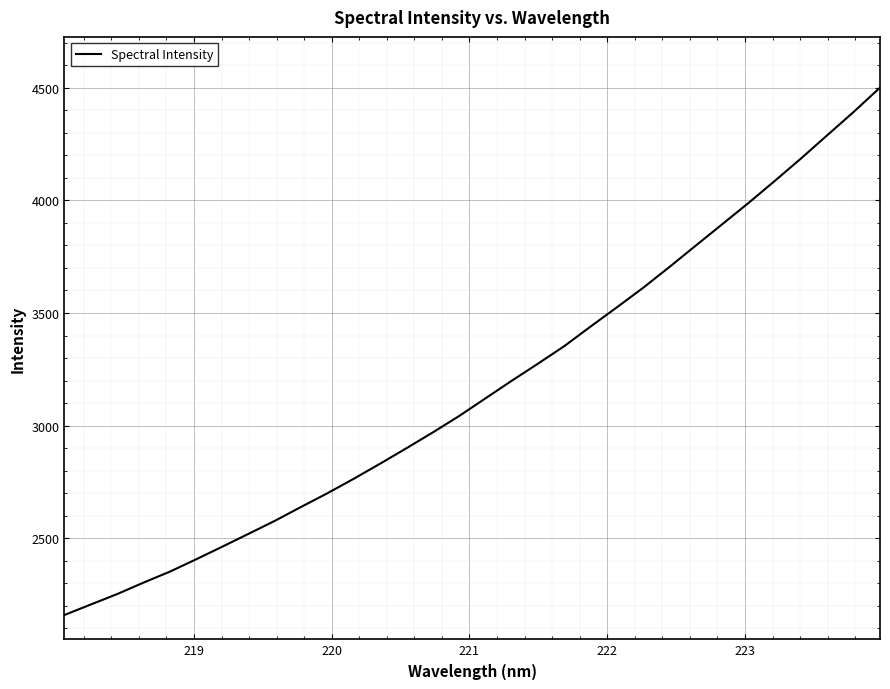

What is the difference between the maximum and minimum values?

2340.4